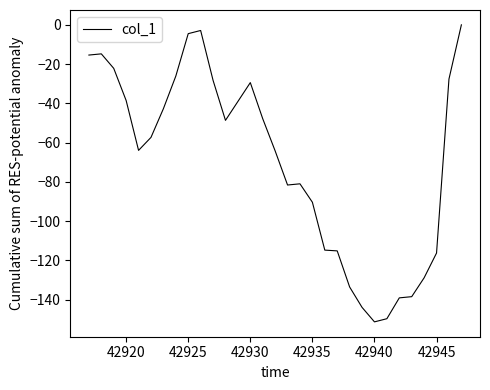

What is the difference between the maximum and minimum values?

151.3